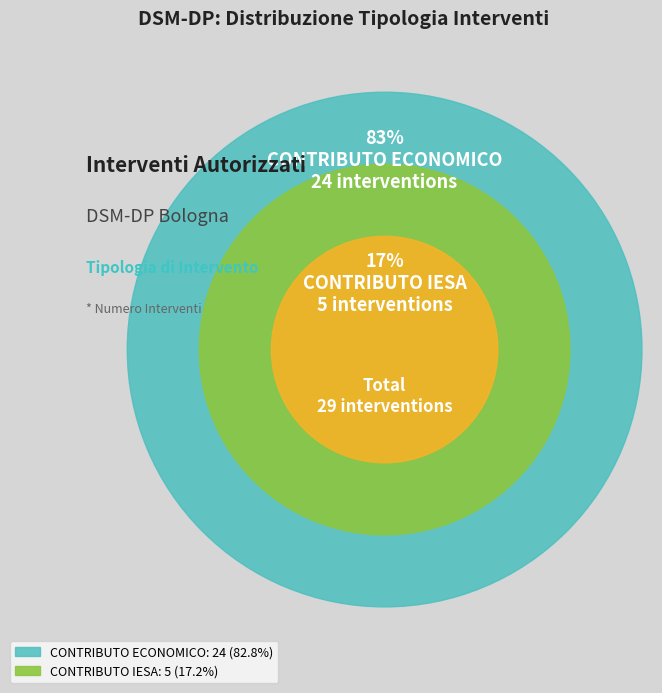

Is there any slice that represents more than half of the pie?

Yes